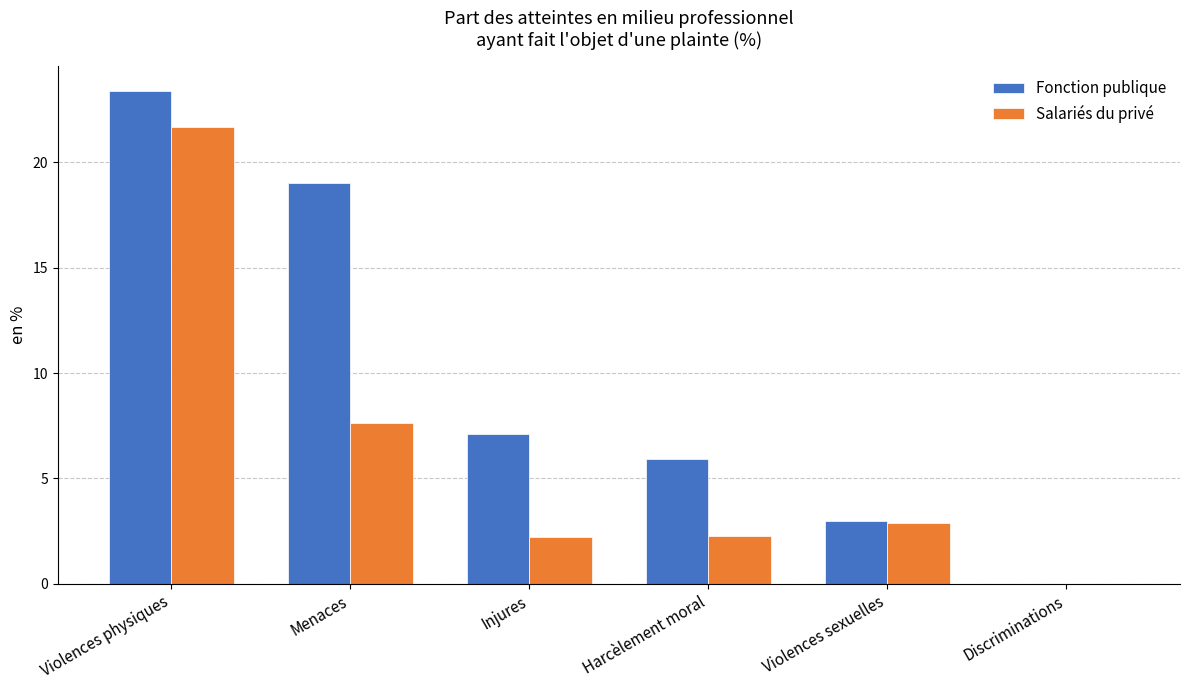

How many values in the Salariés du privé series exceed 2?

5